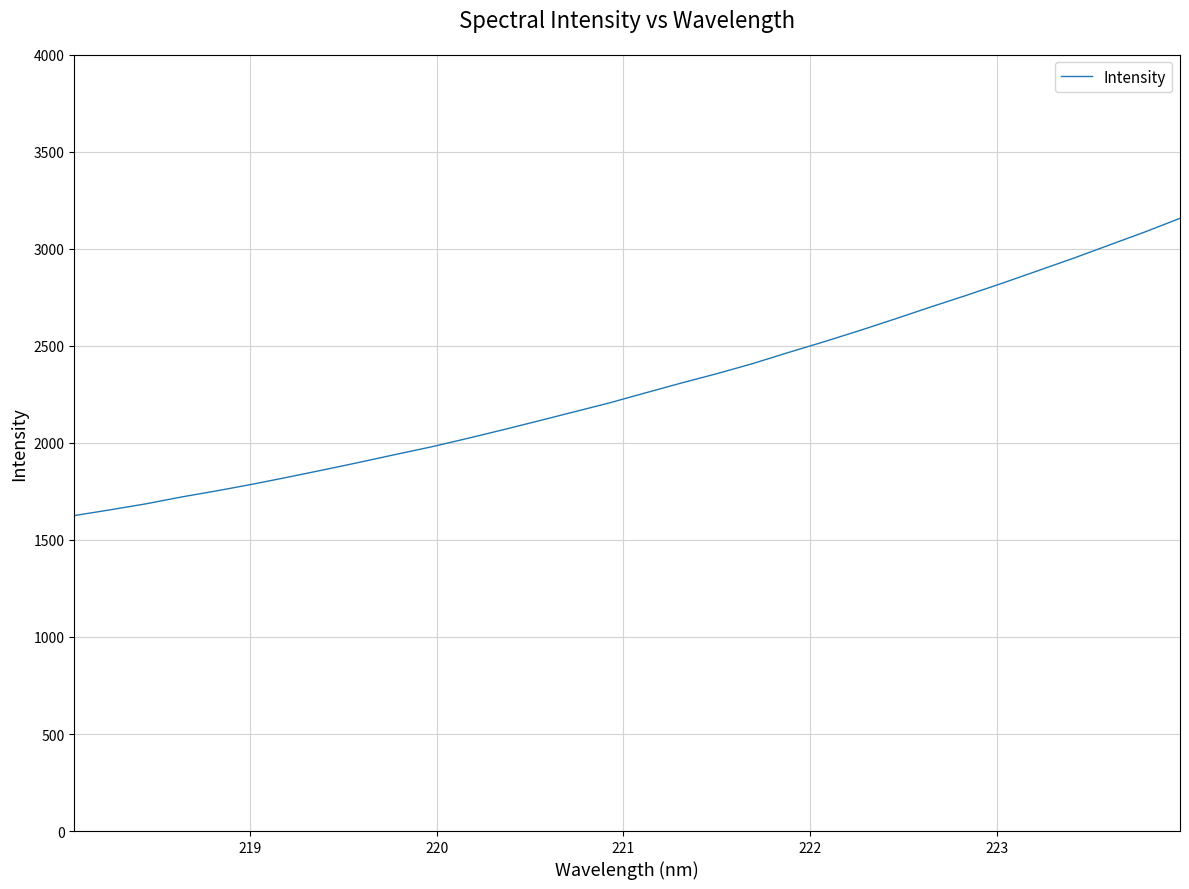

How many lines are shown in the chart?

1